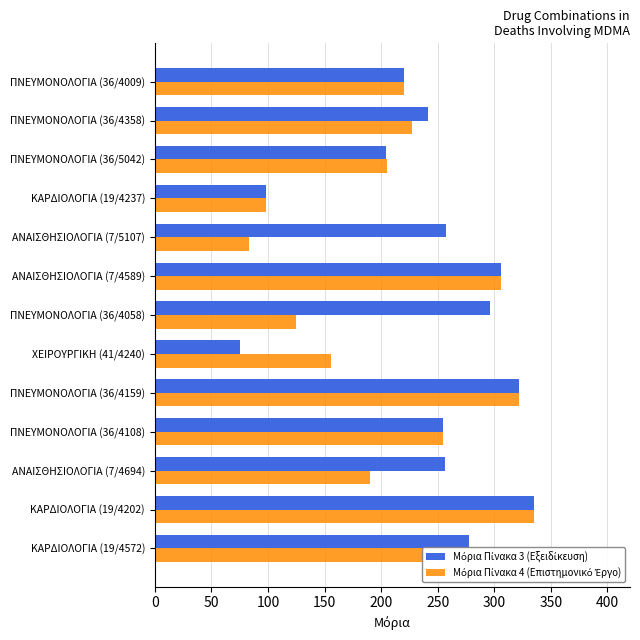

At how many categories does at least one series exceed 233?

9